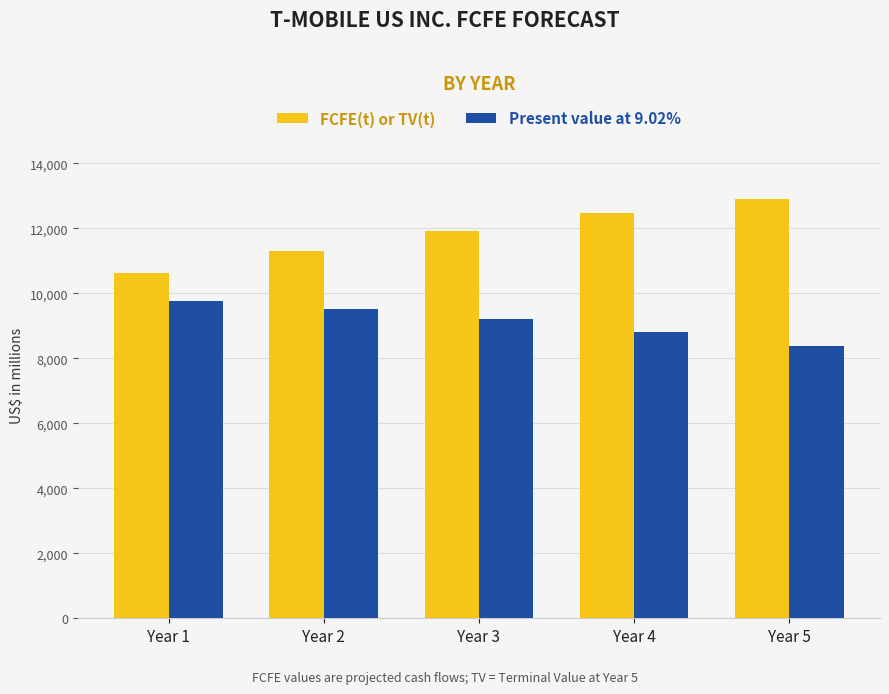

What is the difference between the maximum and minimum values in the FCFE(t) or TV(t) series?

2281